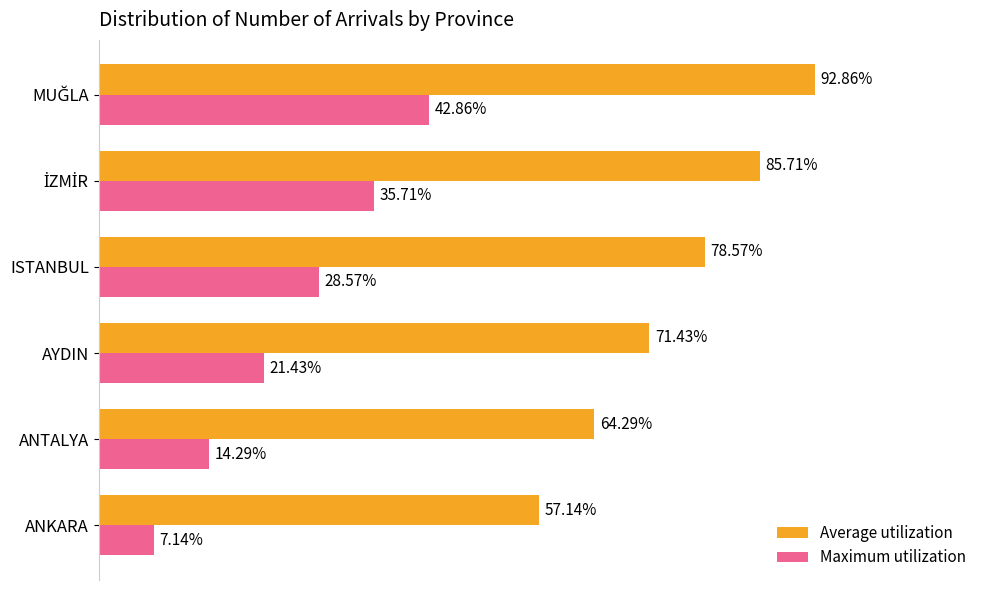

What are all the series names shown in the legend?

Average utilization, Maximum utilization